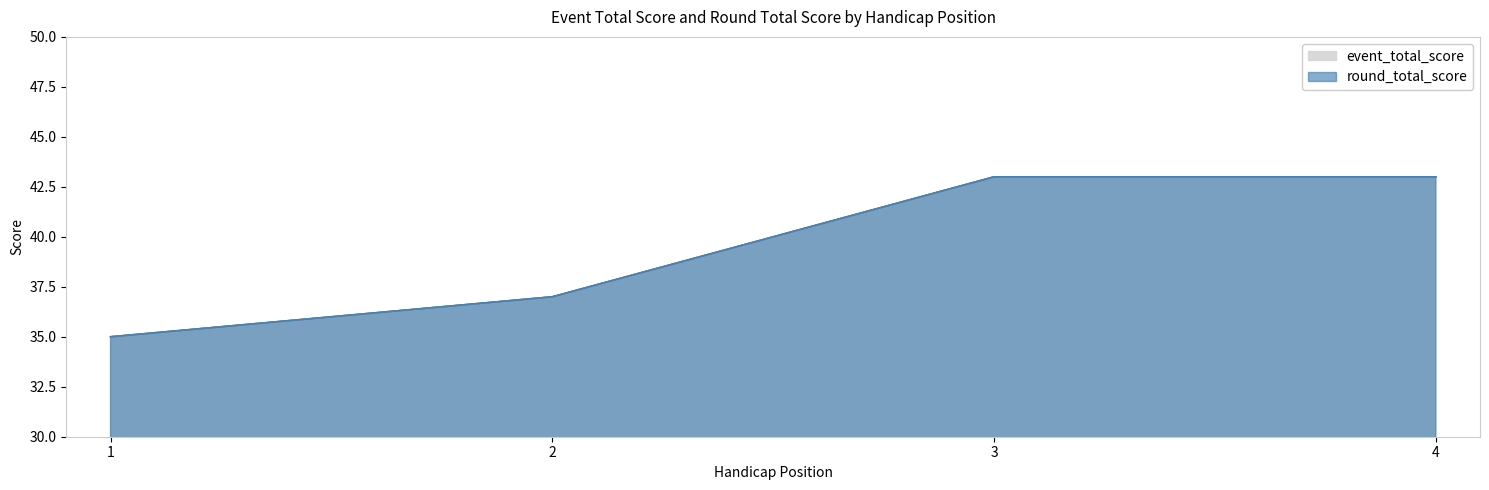

What is the sum of the event_total_score values at 2 and 4?

80